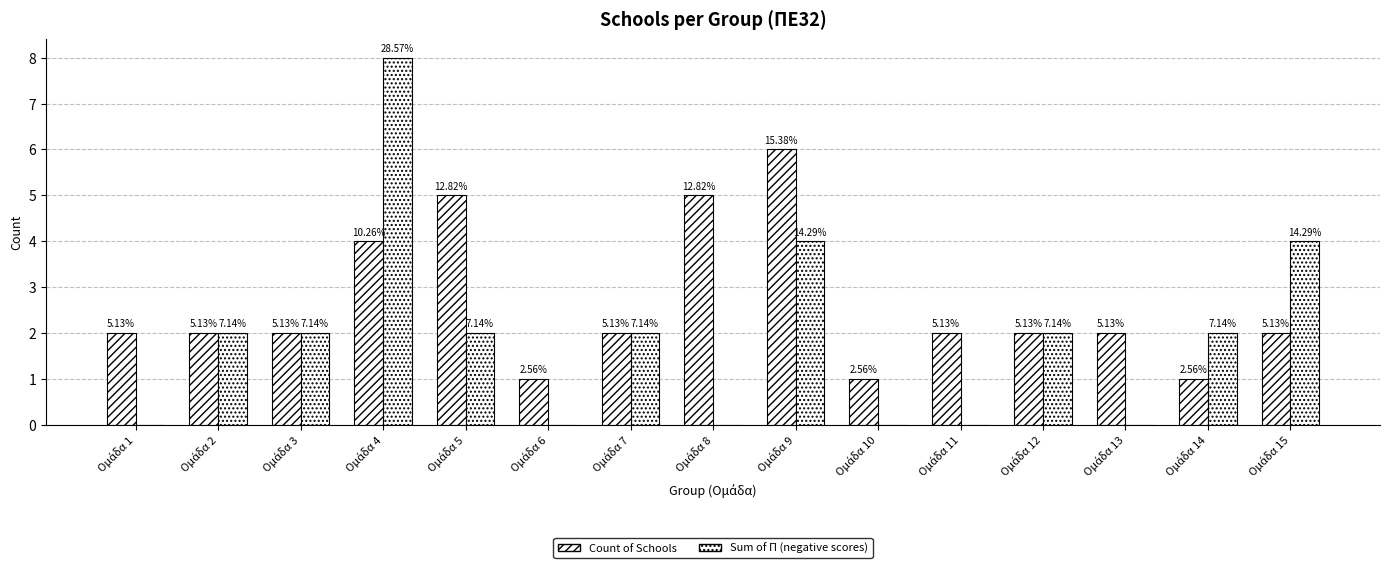

Does the chart contain stacked bars?

No